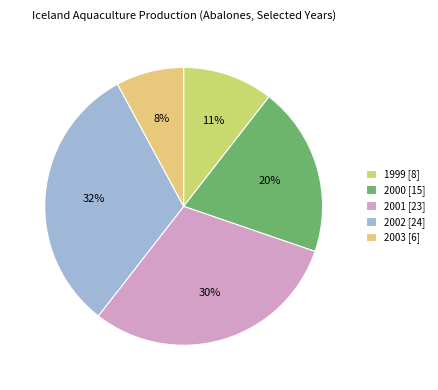

To the nearest percent, what portion does 1999 represent?

11%